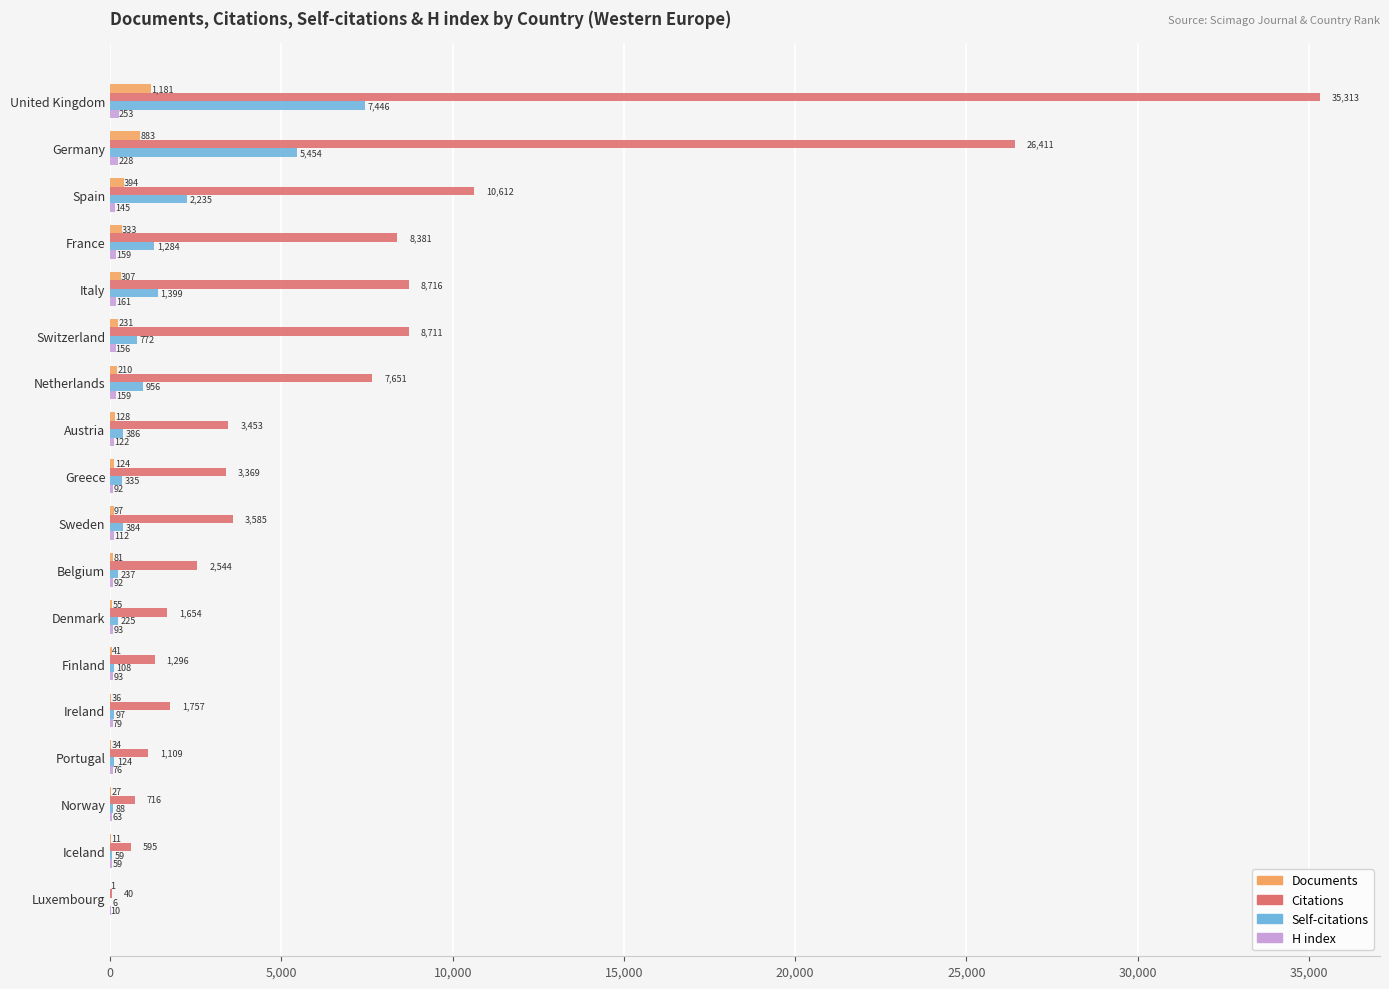

The Self-citations series shows 225 at Denmark. True or false?

True